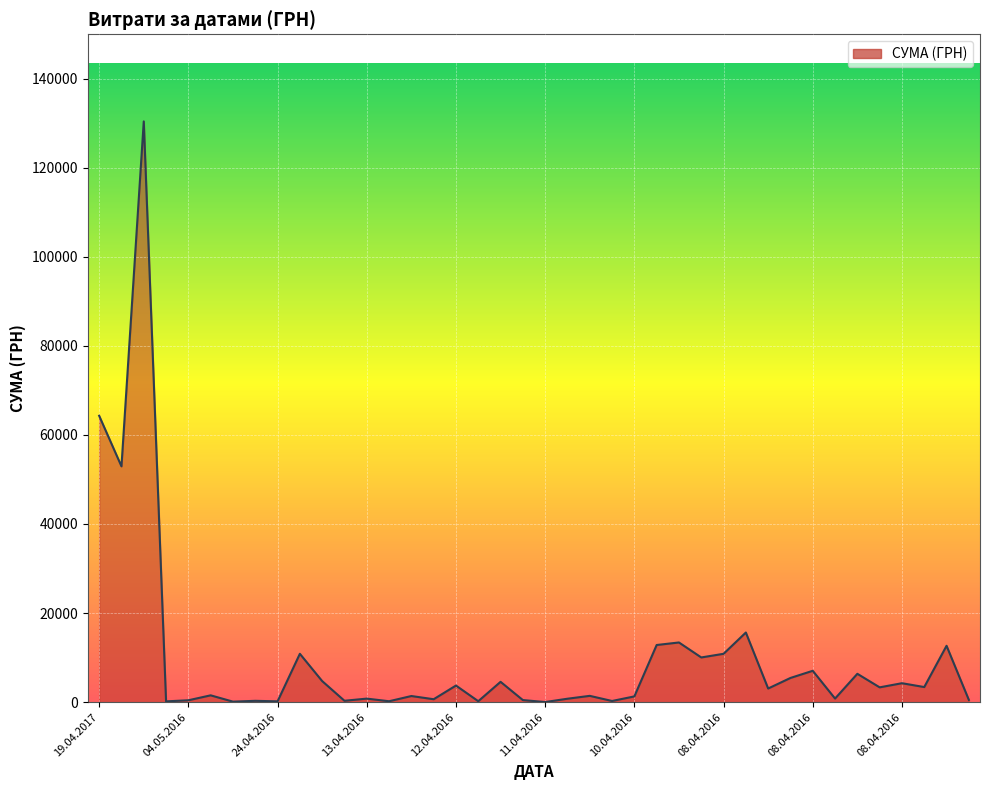

What is the greatest value displayed?

130379.7